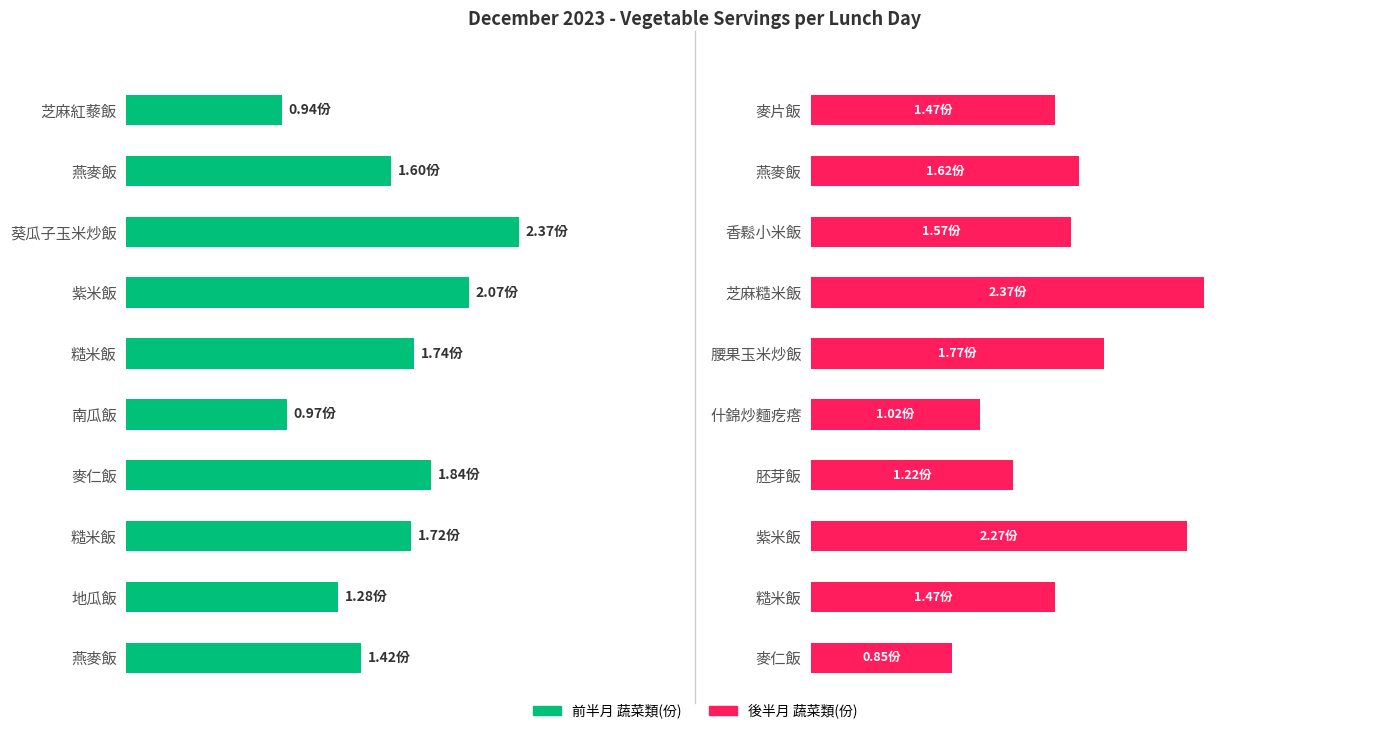

What is the difference between the maximum and second lowest values?

1.4